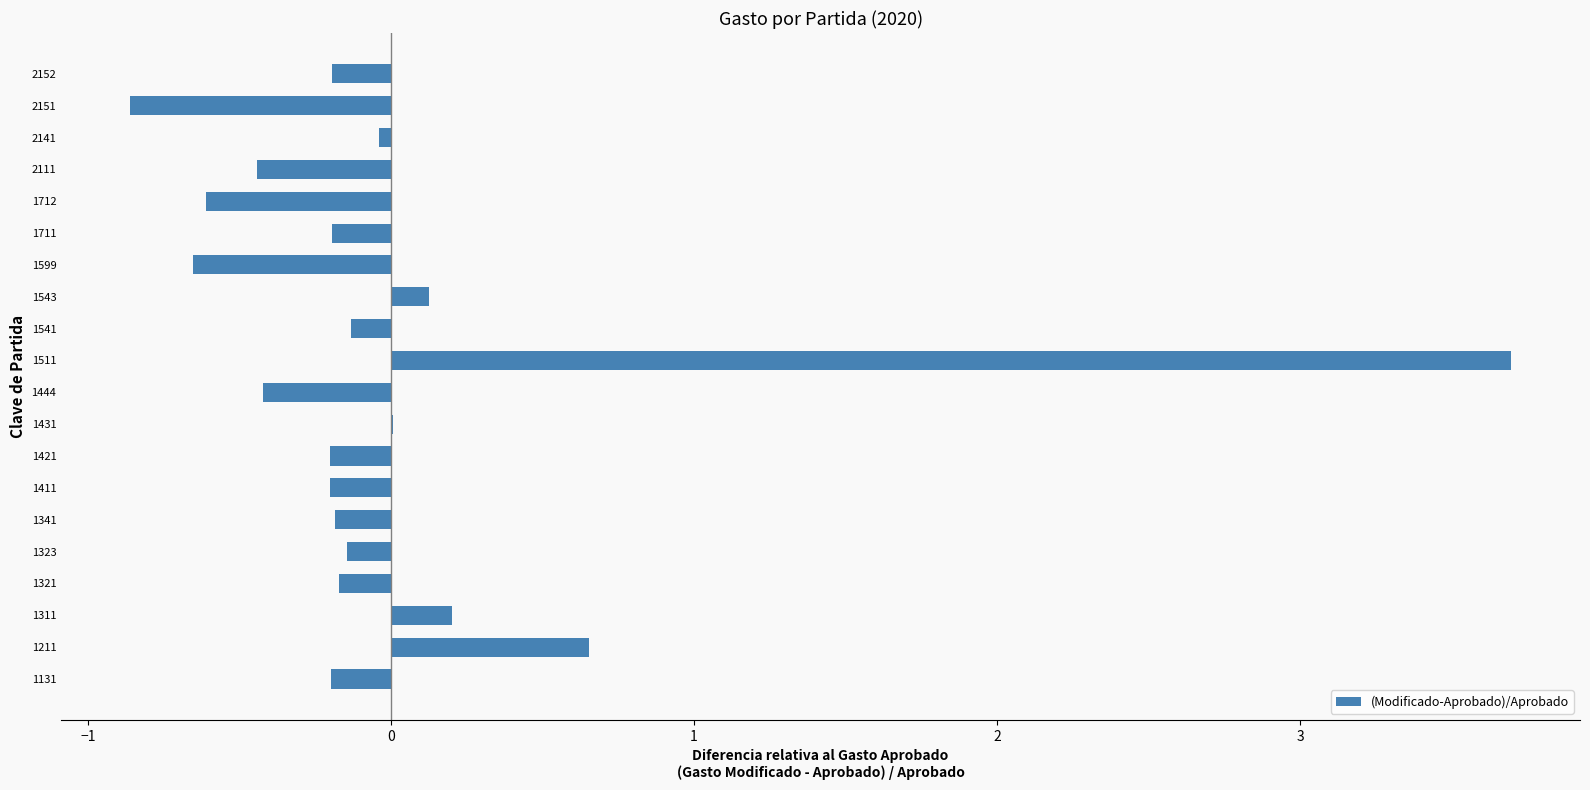

Count the number of data series in this chart.

1